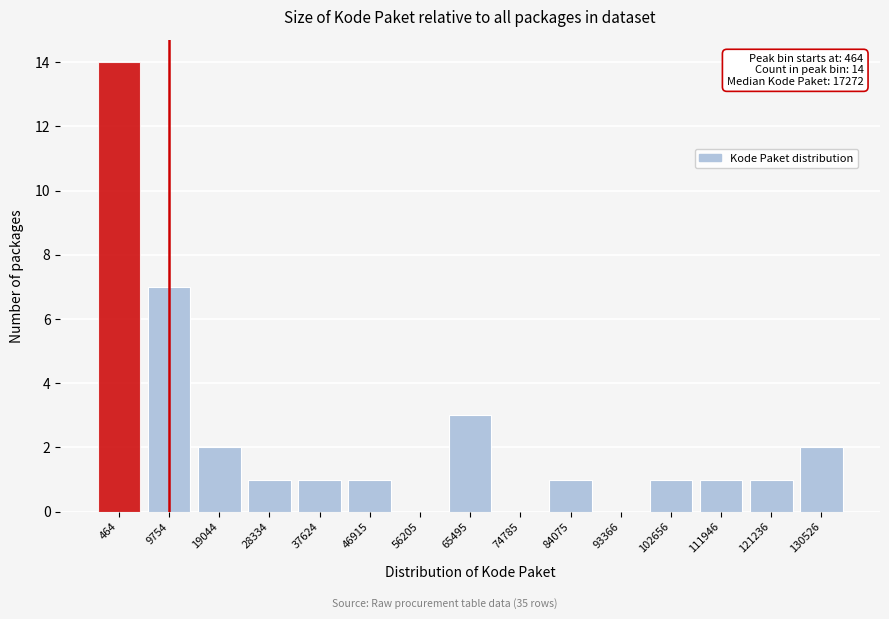

Reading right to left, list all the values displayed in this chart.

130526=2	121236=1	111946=1	102656=1	93366=0	84075=1	74785=0	65495=3	56205=0	46915=1	37624=1	28334=1	19044=2	9754=7	464=14